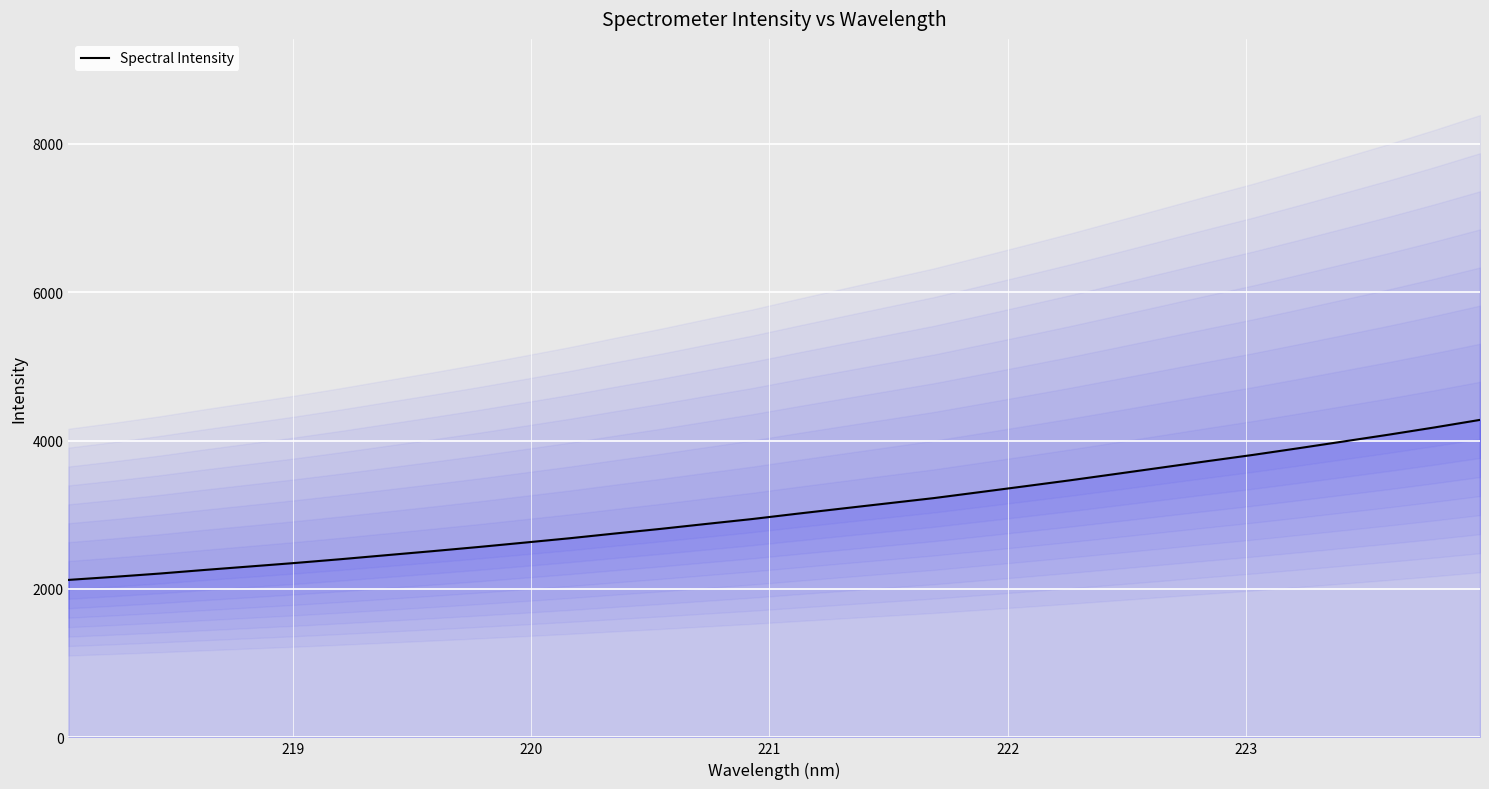

What is the maximum value for Spectral Intensity?

4279.6